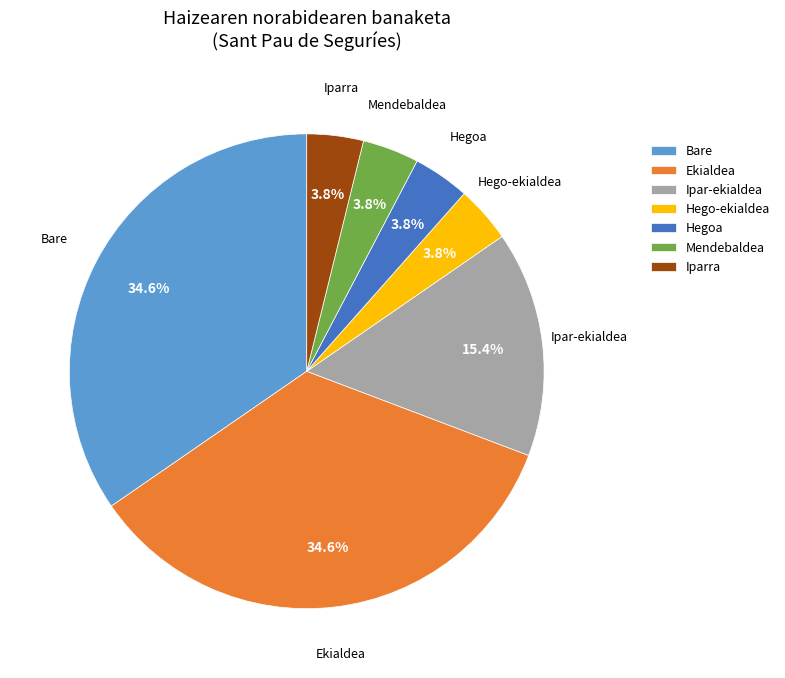

To the nearest percent, what is the difference between the Ipar-ekialdea and Iparra slice percentages?

12%